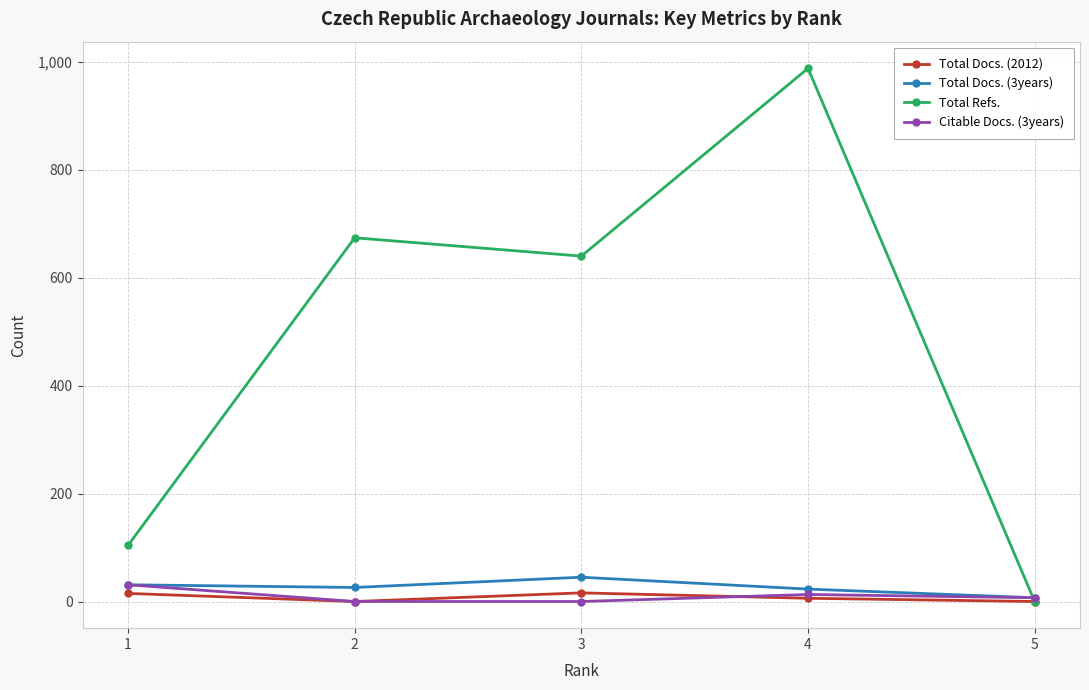

True or false: Citable Docs. (3years) has a value of 0 at 3.

True